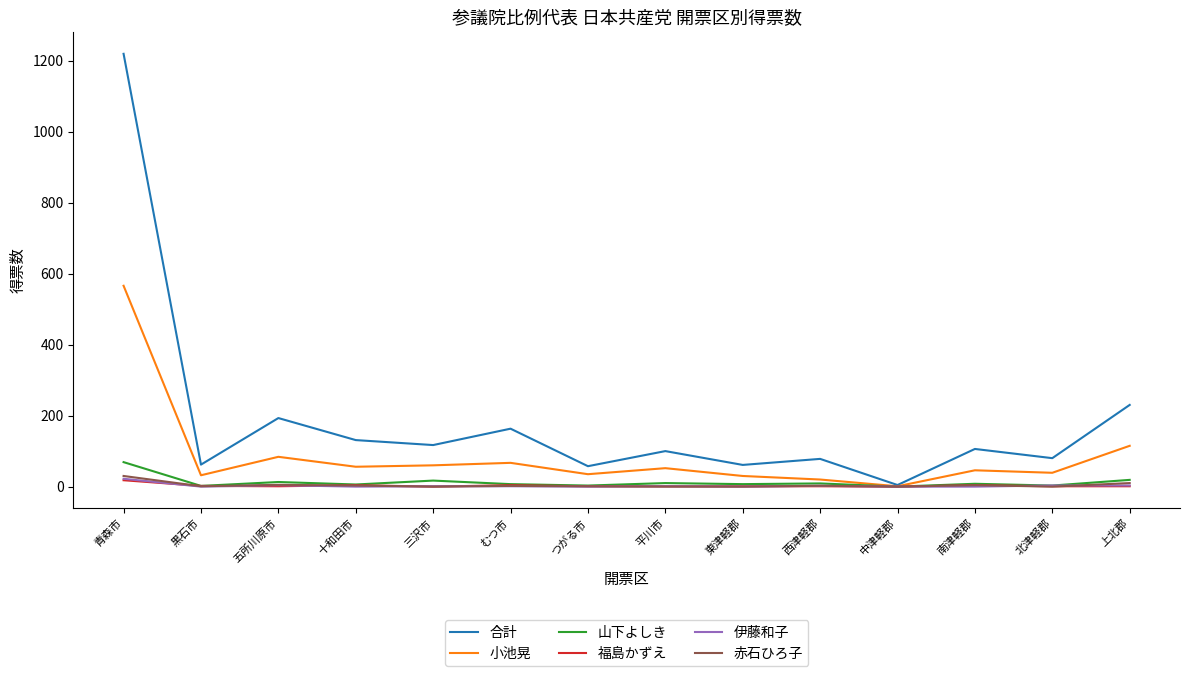

What is the greatest value displayed?

1219.7